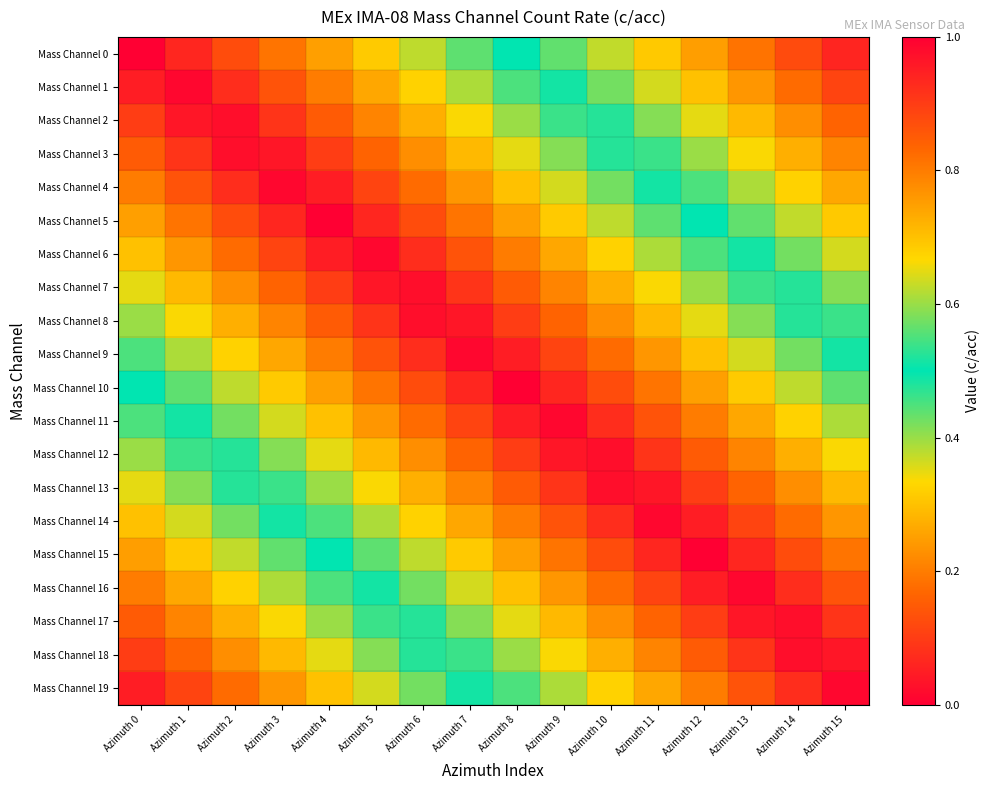

Reading right to left, list all the values displayed in this chart.

Mass Channel 0: Azimuth 15=0.9	Azimuth 14=0.9	Azimuth 13=0.8	Azimuth 12=0.8	Azimuth 11=0.7	Azimuth 10=0.6	Azimuth 9=0.6	Azimuth 8=0.5	Azimuth 7=0.4	Azimuth 6=0.4	Azimuth 5=0.3	Azimuth 4=0.2	Azimuth 3=0.2	Azimuth 2=0.1	Azimuth 1=0.1	Azimuth 0=0.0
Mass Channel 1: Azimuth 15=0.9	Azimuth 14=0.8	Azimuth 13=0.8	Azimuth 12=0.7	Azimuth 11=0.6	Azimuth 10=0.6	Azimuth 9=0.5	Azimuth 8=0.5	Azimuth 7=0.4	Azimuth 6=0.3	Azimuth 5=0.3	Azimuth 4=0.2	Azimuth 3=0.1	Azimuth 2=0.1	Azimuth 1=0.0	Azimuth 0=0.1
Mass Channel 2: Azimuth 15=0.8	Azimuth 14=0.8	Azimuth 13=0.7	Azimuth 12=0.7	Azimuth 11=0.6	Azimuth 10=0.5	Azimuth 9=0.5	Azimuth 8=0.4	Azimuth 7=0.3	Azimuth 6=0.3	Azimuth 5=0.2	Azimuth 4=0.1	Azimuth 3=0.1	Azimuth 2=0.0	Azimuth 1=0.0	Azimuth 0=0.1
Mass Channel 3: Azimuth 15=0.8	Azimuth 14=0.7	Azimuth 13=0.7	Azimuth 12=0.6	Azimuth 11=0.5	Azimuth 10=0.5	Azimuth 9=0.4	Azimuth 8=0.3	Azimuth 7=0.3	Azimuth 6=0.2	Azimuth 5=0.2	Azimuth 4=0.1	Azimuth 3=0.0	Azimuth 2=0.0	Azimuth 1=0.1	Azimuth 0=0.1
Mass Channel 4: Azimuth 15=0.7	Azimuth 14=0.7	Azimuth 13=0.6	Azimuth 12=0.6	Azimuth 11=0.5	Azimuth 10=0.4	Azimuth 9=0.4	Azimuth 8=0.3	Azimuth 7=0.2	Azimuth 6=0.2	Azimuth 5=0.1	Azimuth 4=0.0	Azimuth 3=0.0	Azimuth 2=0.1	Azimuth 1=0.1	Azimuth 0=0.2
Mass Channel 5: Azimuth 15=0.7	Azimuth 14=0.6	Azimuth 13=0.6	Azimuth 12=0.5	Azimuth 11=0.4	Azimuth 10=0.4	Azimuth 9=0.3	Azimuth 8=0.2	Azimuth 7=0.2	Azimuth 6=0.1	Azimuth 5=0.1	Azimuth 4=0.0	Azimuth 3=0.1	Azimuth 2=0.1	Azimuth 1=0.2	Azimuth 0=0.2
Mass Channel 6: Azimuth 15=0.6	Azimuth 14=0.6	Azimuth 13=0.5	Azimuth 12=0.5	Azimuth 11=0.4	Azimuth 10=0.3	Azimuth 9=0.3	Azimuth 8=0.2	Azimuth 7=0.1	Azimuth 6=0.1	Azimuth 5=0.0	Azimuth 4=0.0	Azimuth 3=0.1	Azimuth 2=0.2	Azimuth 1=0.2	Azimuth 0=0.3
Mass Channel 7: Azimuth 15=0.6	Azimuth 14=0.5	Azimuth 13=0.5	Azimuth 12=0.4	Azimuth 11=0.3	Azimuth 10=0.3	Azimuth 9=0.2	Azimuth 8=0.2	Azimuth 7=0.1	Azimuth 6=0.0	Azimuth 5=0.0	Azimuth 4=0.1	Azimuth 3=0.2	Azimuth 2=0.2	Azimuth 1=0.3	Azimuth 0=0.3
Mass Channel 8: Azimuth 15=0.5	Azimuth 14=0.5	Azimuth 13=0.4	Azimuth 12=0.3	Azimuth 11=0.3	Azimuth 10=0.2	Azimuth 9=0.2	Azimuth 8=0.1	Azimuth 7=0.0	Azimuth 6=0.0	Azimuth 5=0.1	Azimuth 4=0.2	Azimuth 3=0.2	Azimuth 2=0.3	Azimuth 1=0.3	Azimuth 0=0.4
Mass Channel 9: Azimuth 15=0.5	Azimuth 14=0.4	Azimuth 13=0.4	Azimuth 12=0.3	Azimuth 11=0.2	Azimuth 10=0.2	Azimuth 9=0.1	Azimuth 8=0.0	Azimuth 7=0.0	Azimuth 6=0.1	Azimuth 5=0.1	Azimuth 4=0.2	Azimuth 3=0.3	Azimuth 2=0.3	Azimuth 1=0.4	Azimuth 0=0.5
Mass Channel 10: Azimuth 15=0.4	Azimuth 14=0.4	Azimuth 13=0.3	Azimuth 12=0.2	Azimuth 11=0.2	Azimuth 10=0.1	Azimuth 9=0.1	Azimuth 8=0.0	Azimuth 7=0.1	Azimuth 6=0.1	Azimuth 5=0.2	Azimuth 4=0.2	Azimuth 3=0.3	Azimuth 2=0.4	Azimuth 1=0.4	Azimuth 0=0.5
Mass Channel 11: Azimuth 15=0.4	Azimuth 14=0.3	Azimuth 13=0.3	Azimuth 12=0.2	Azimuth 11=0.1	Azimuth 10=0.1	Azimuth 9=0.0	Azimuth 8=0.1	Azimuth 7=0.1	Azimuth 6=0.2	Azimuth 5=0.2	Azimuth 4=0.3	Azimuth 3=0.4	Azimuth 2=0.4	Azimuth 1=0.5	Azimuth 0=0.6
Mass Channel 12: Azimuth 15=0.3	Azimuth 14=0.3	Azimuth 13=0.2	Azimuth 12=0.2	Azimuth 11=0.1	Azimuth 10=0.0	Azimuth 9=0.0	Azimuth 8=0.1	Azimuth 7=0.2	Azimuth 6=0.2	Azimuth 5=0.3	Azimuth 4=0.3	Azimuth 3=0.4	Azimuth 2=0.5	Azimuth 1=0.5	Azimuth 0=0.6
Mass Channel 13: Azimuth 15=0.3	Azimuth 14=0.2	Azimuth 13=0.2	Azimuth 12=0.1	Azimuth 11=0.0	Azimuth 10=0.0	Azimuth 9=0.1	Azimuth 8=0.2	Azimuth 7=0.2	Azimuth 6=0.3	Azimuth 5=0.3	Azimuth 4=0.4	Azimuth 3=0.5	Azimuth 2=0.5	Azimuth 1=0.6	Azimuth 0=0.7
Mass Channel 14: Azimuth 15=0.2	Azimuth 14=0.2	Azimuth 13=0.1	Azimuth 12=0.1	Azimuth 11=0.0	Azimuth 10=0.1	Azimuth 9=0.1	Azimuth 8=0.2	Azimuth 7=0.3	Azimuth 6=0.3	Azimuth 5=0.4	Azimuth 4=0.4	Azimuth 3=0.5	Azimuth 2=0.6	Azimuth 1=0.6	Azimuth 0=0.7
Mass Channel 15: Azimuth 15=0.2	Azimuth 14=0.1	Azimuth 13=0.1	Azimuth 12=0.0	Azimuth 11=0.1	Azimuth 10=0.1	Azimuth 9=0.2	Azimuth 8=0.2	Azimuth 7=0.3	Azimuth 6=0.4	Azimuth 5=0.4	Azimuth 4=0.5	Azimuth 3=0.6	Azimuth 2=0.6	Azimuth 1=0.7	Azimuth 0=0.8
Mass Channel 16: Azimuth 15=0.1	Azimuth 14=0.1	Azimuth 13=0.0	Azimuth 12=0.1	Azimuth 11=0.1	Azimuth 10=0.2	Azimuth 9=0.2	Azimuth 8=0.3	Azimuth 7=0.4	Azimuth 6=0.4	Azimuth 5=0.5	Azimuth 4=0.6	Azimuth 3=0.6	Azimuth 2=0.7	Azimuth 1=0.7	Azimuth 0=0.8
Mass Channel 17: Azimuth 15=0.1	Azimuth 14=0.0	Azimuth 13=0.0	Azimuth 12=0.1	Azimuth 11=0.2	Azimuth 10=0.2	Azimuth 9=0.3	Azimuth 8=0.3	Azimuth 7=0.4	Azimuth 6=0.5	Azimuth 5=0.5	Azimuth 4=0.6	Azimuth 3=0.7	Azimuth 2=0.7	Azimuth 1=0.8	Azimuth 0=0.8
Mass Channel 18: Azimuth 15=0.0	Azimuth 14=0.0	Azimuth 13=0.1	Azimuth 12=0.2	Azimuth 11=0.2	Azimuth 10=0.3	Azimuth 9=0.3	Azimuth 8=0.4	Azimuth 7=0.5	Azimuth 6=0.5	Azimuth 5=0.6	Azimuth 4=0.7	Azimuth 3=0.7	Azimuth 2=0.8	Azimuth 1=0.8	Azimuth 0=0.9
Mass Channel 19: Azimuth 15=0.0	Azimuth 14=0.1	Azimuth 13=0.1	Azimuth 12=0.2	Azimuth 11=0.3	Azimuth 10=0.3	Azimuth 9=0.4	Azimuth 8=0.4	Azimuth 7=0.5	Azimuth 6=0.6	Azimuth 5=0.6	Azimuth 4=0.7	Azimuth 3=0.8	Azimuth 2=0.8	Azimuth 1=0.9	Azimuth 0=0.9